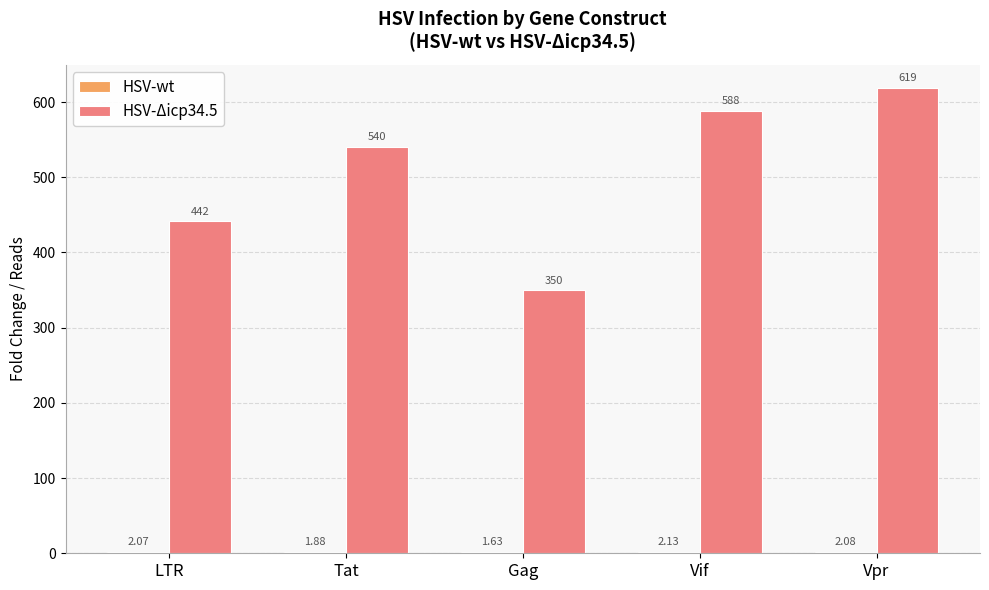

At which label does HSV-Δicp34.5 reach its peak?

Vpr